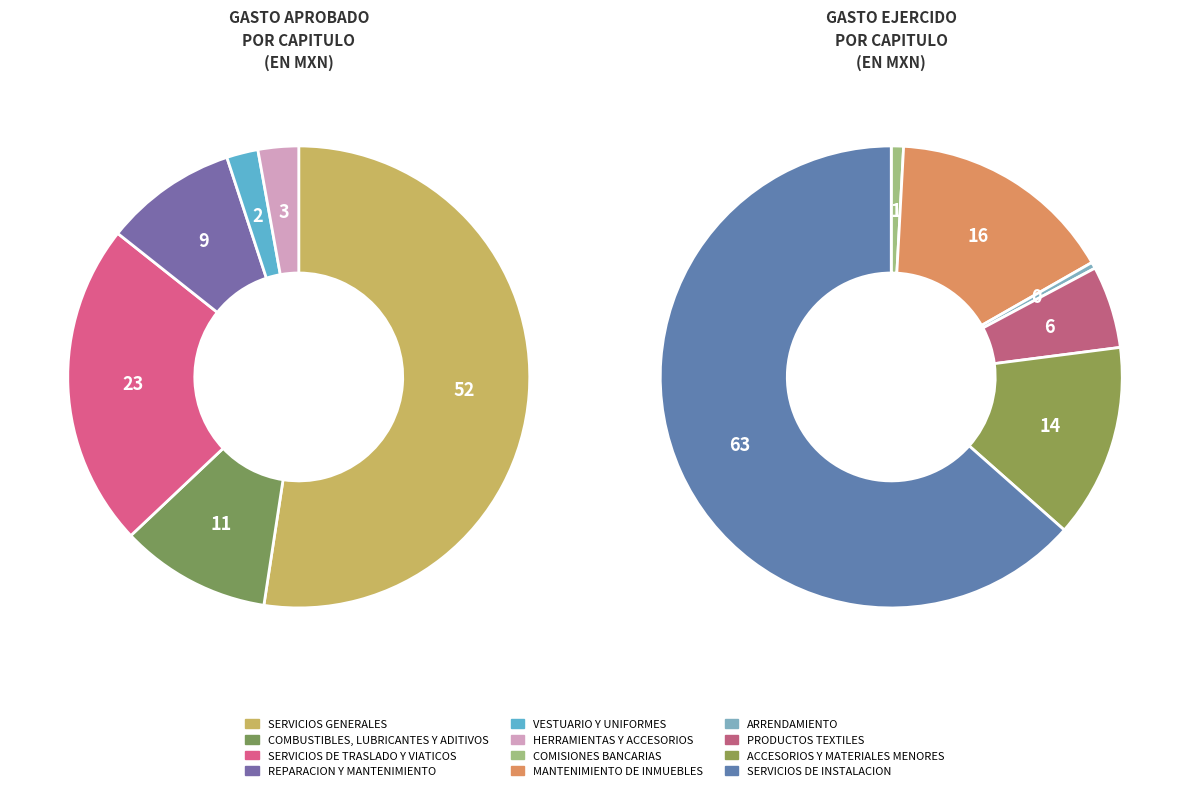

Is the sum of ACCESORIOS Y MATERIALES MENORES and REPARACION Y MANTENIMIENTO greater than half?

No